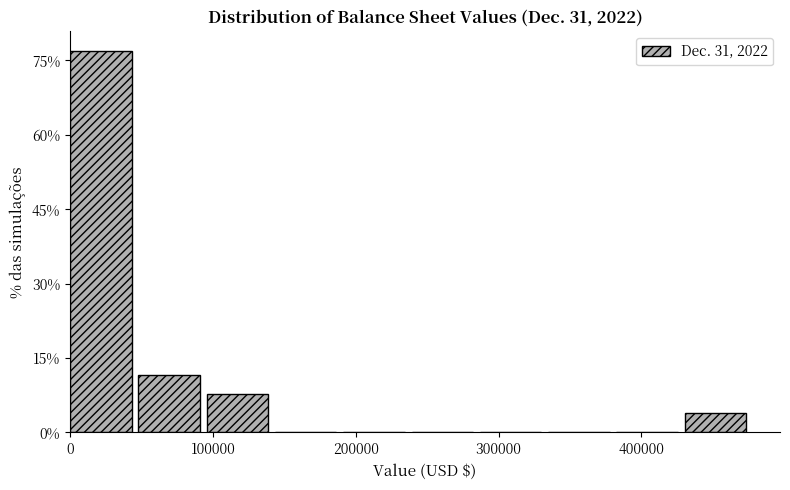

Which range on the x-axis has the tallest bar?

0 to 50000